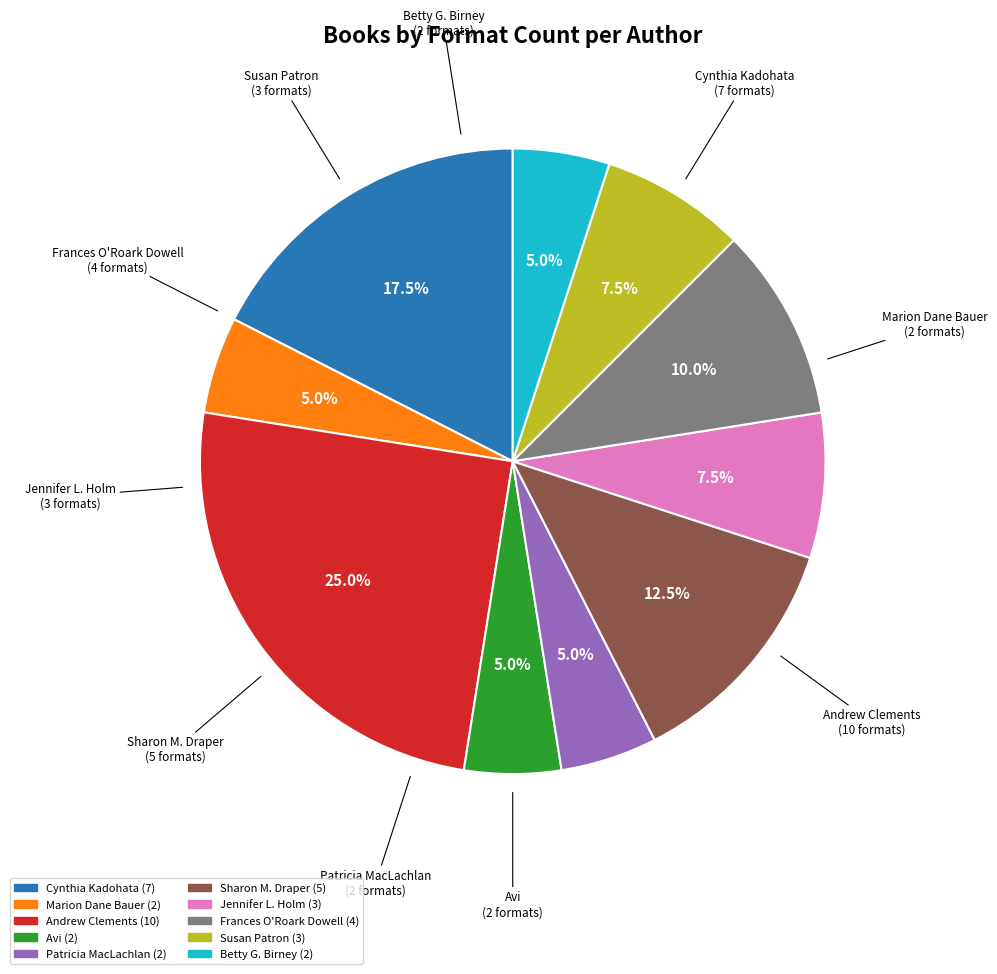

Is there any slice that represents more than half of the pie?

No